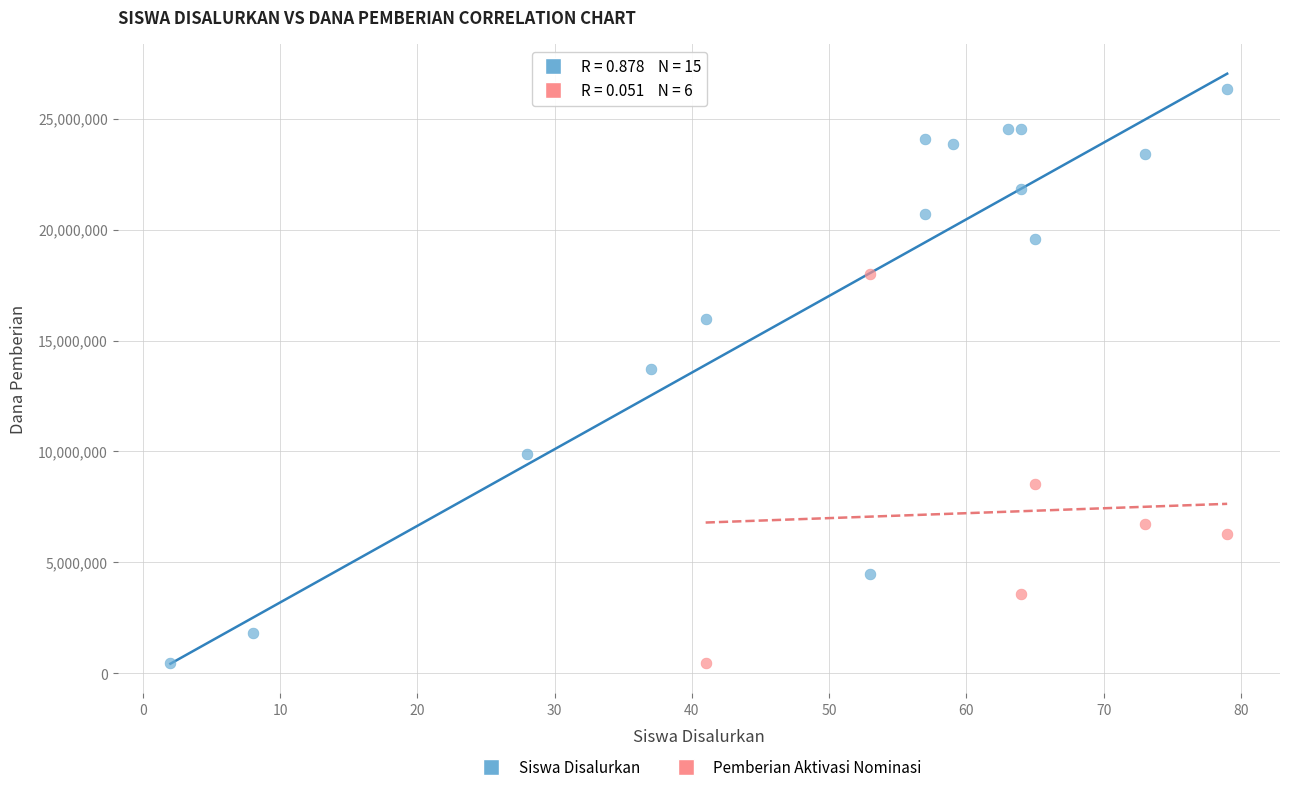

Which series has the largest Y range (max minus min)?

Siswa Disalurkan